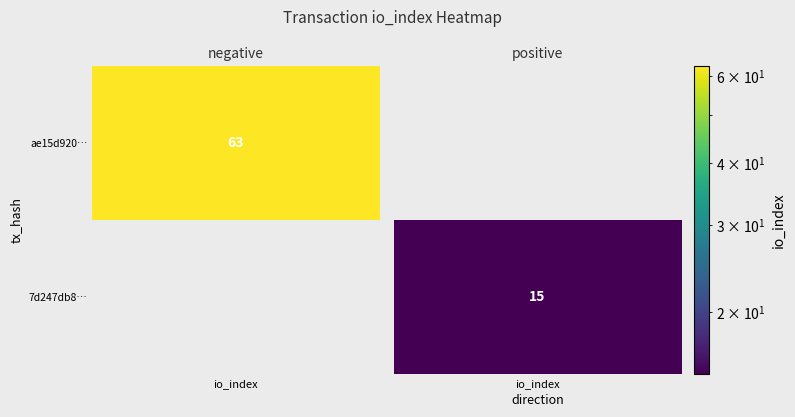

The ae15d92024743d4dce3d1d97cbb1b3018241ad0 series shows 63 at io_index. True or false?

True